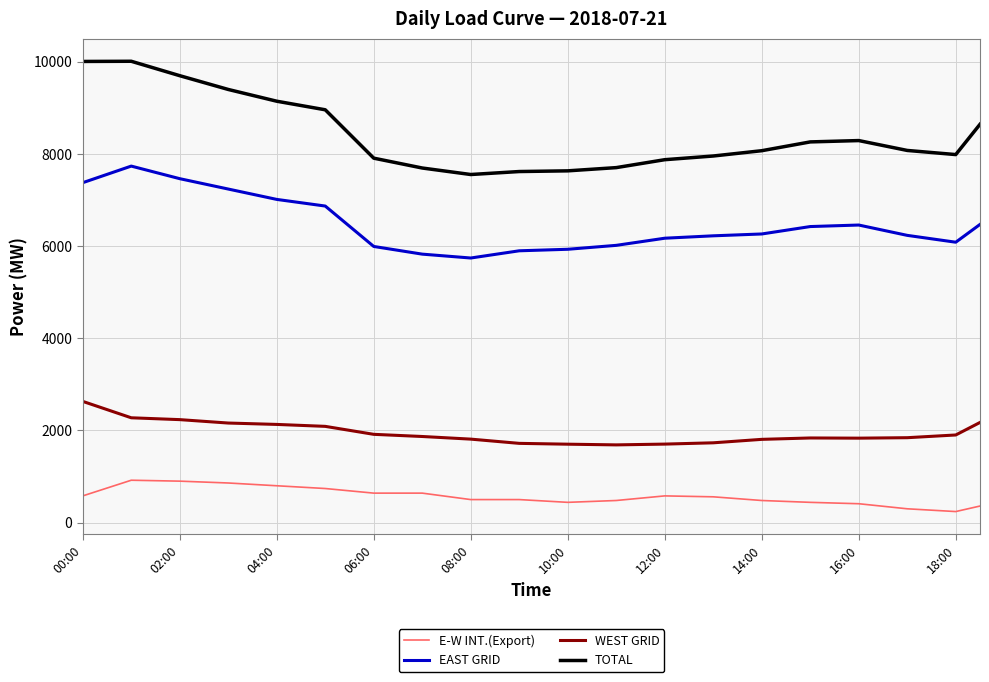

Which series has the largest range (max minus min)?

TOTAL